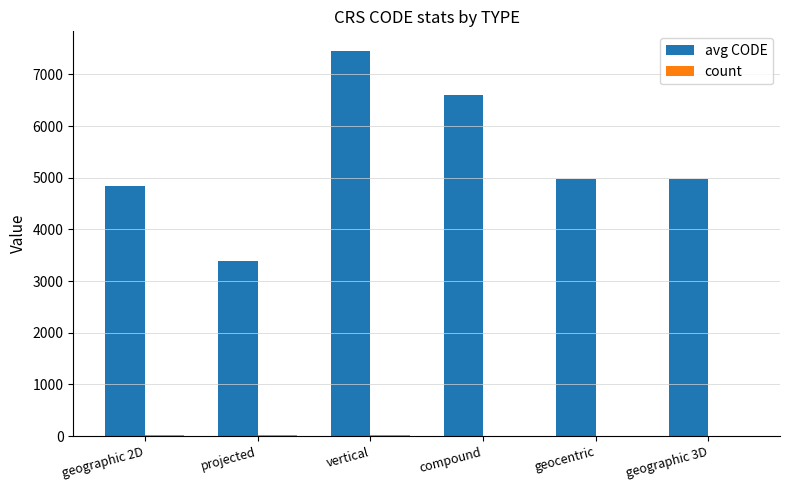

What is the maximum value for avg CODE?

7462